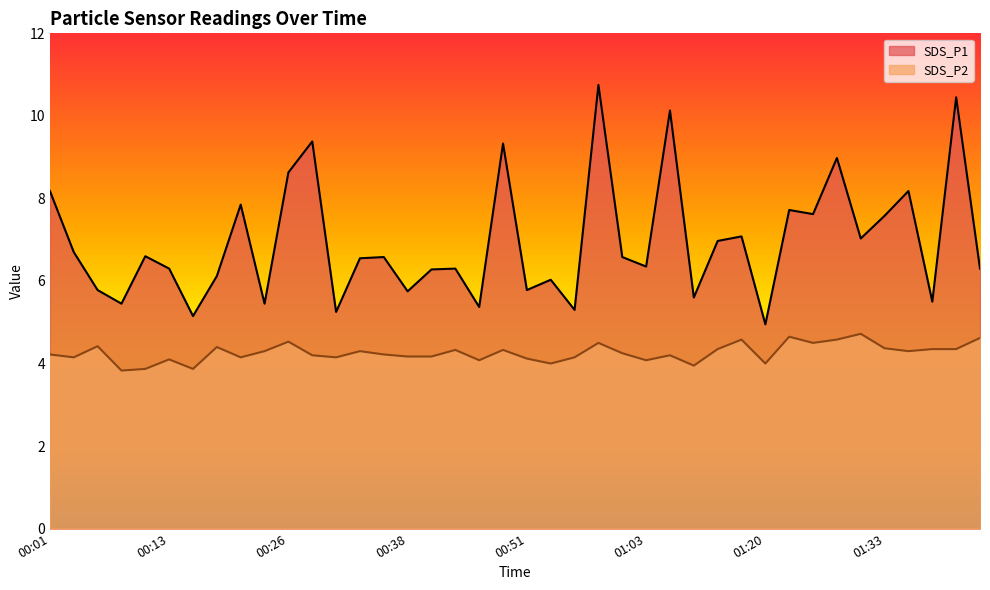

Reading right to left, what are all the values shown in this chart?

SDS_P1: 01:43=6.3	01:41=10.4	01:38=5.5	01:36=8.2	01:33=7.6	01:30=7.0	01:28=9.0	01:25=7.6	01:22=7.7	01:20=5.0	01:17=7.1	01:14=7.0	01:11=5.6	01:08=10.1	01:03=6.3	01:00=6.6	00:58=10.8	00:56=5.3	00:53=6.0	00:51=5.8	00:48=9.3	00:46=5.4	00:43=6.3	00:41=6.3	00:38=5.8	00:36=6.6	00:33=6.5	00:31=5.2	00:28=9.4	00:26=8.6	00:23=5.5	00:21=7.8	00:18=6.1	00:16=5.2	00:13=6.3	00:11=6.6	00:08=5.5	00:06=5.8	00:03=6.7	00:01=8.2
SDS_P2: 01:43=4.6	01:41=4.3	01:38=4.3	01:36=4.3	01:33=4.4	01:30=4.7	01:28=4.6	01:25=4.5	01:22=4.7	01:20=4.0	01:17=4.6	01:14=4.3	01:11=4.0	01:08=4.2	01:03=4.1	01:00=4.2	00:58=4.5	00:56=4.2	00:53=4.0	00:51=4.1	00:48=4.3	00:46=4.1	00:43=4.3	00:41=4.2	00:38=4.2	00:36=4.2	00:33=4.3	00:31=4.2	00:28=4.2	00:26=4.5	00:23=4.3	00:21=4.2	00:18=4.4	00:16=3.9	00:13=4.1	00:11=3.9	00:08=3.8	00:06=4.4	00:03=4.2	00:01=4.2